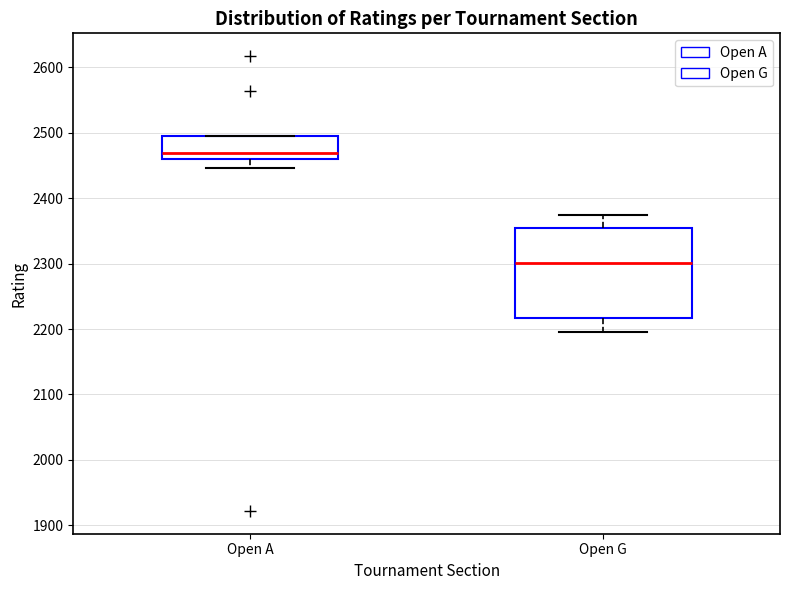

Reading left to right, read every box against the y-axis: the position of its median line, the range the box covers, and the ends of its whiskers. The values are not printed on the chart, so give them approximately, as read against the axis.

Open A: median 2470, box 2460 to 2500, whiskers 2450 to 2500
Open G: median 2300, box 2220 to 2360, whiskers 2200 to 2370